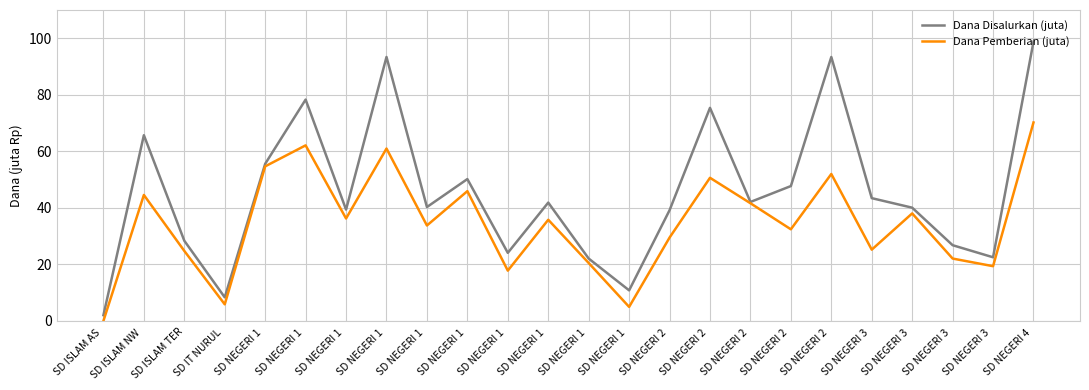

Where is the first local maximum for Dana Disalurkan (juta)?

SD ISLAM NW 